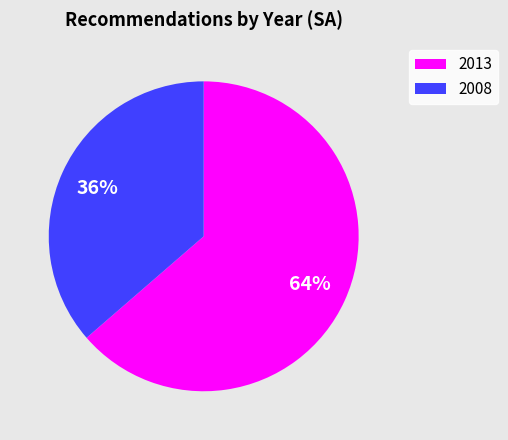

Count the number of slices in the pie.

2